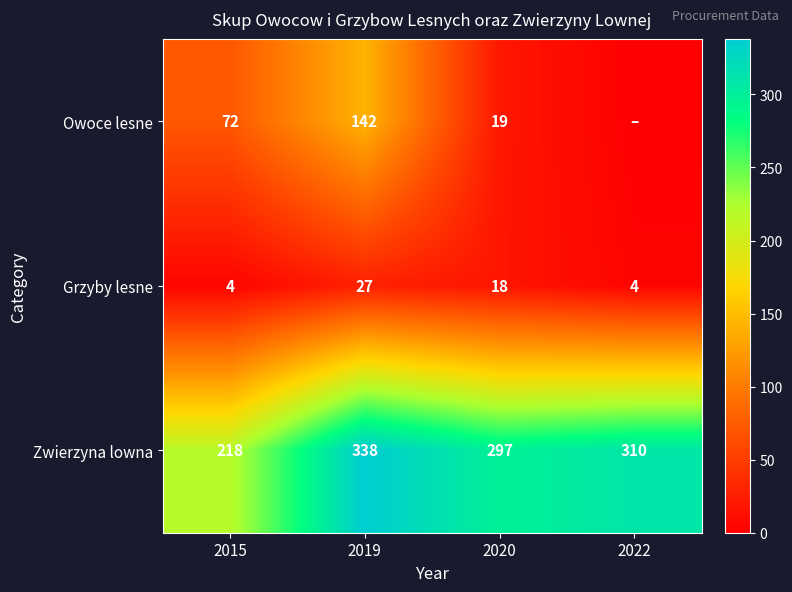

Between 2015 and 2019, which series saw the biggest shift?

Zwierzyna lowna